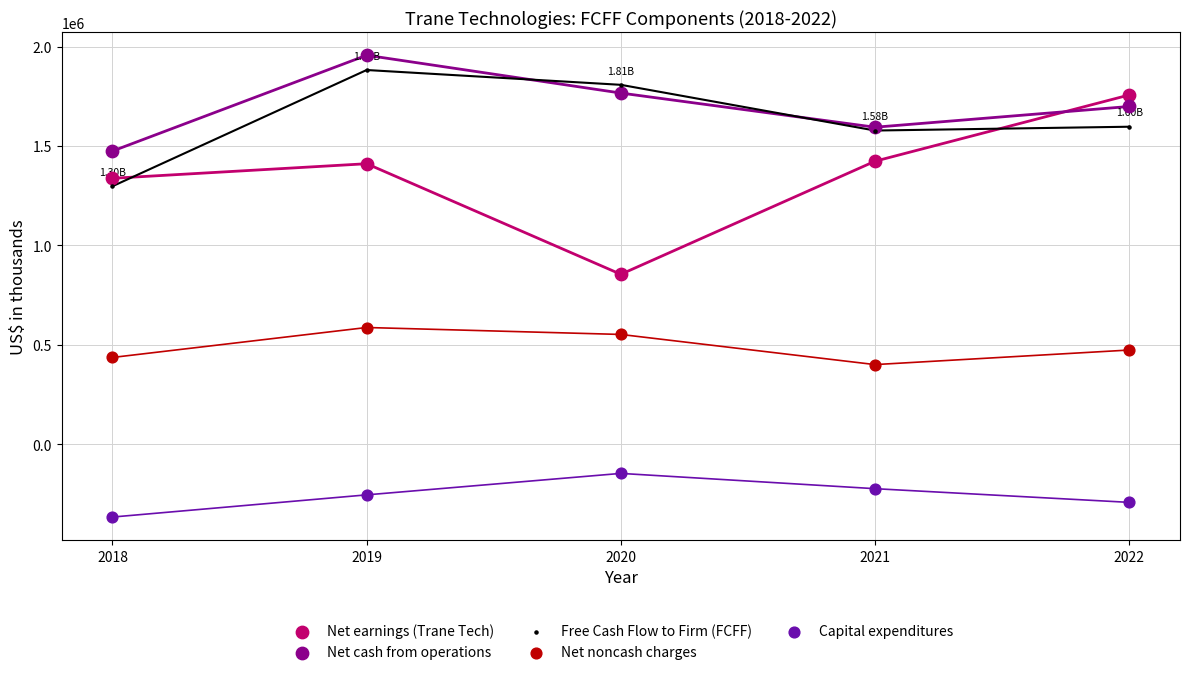

Which series contains the highest Y value?

Net cash from operations